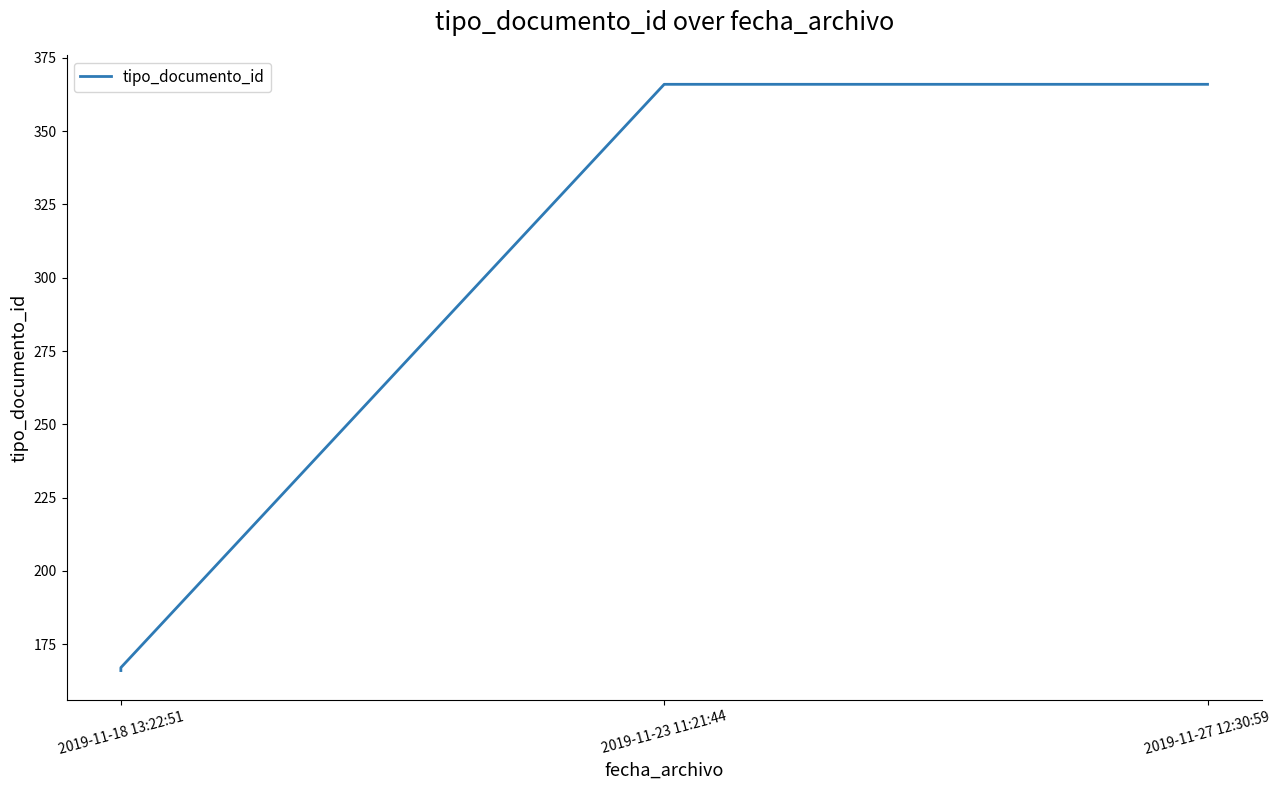

What is the difference between the values at 2019-11-18 13:22:51 and 2019-11-23 11:21:44?

200